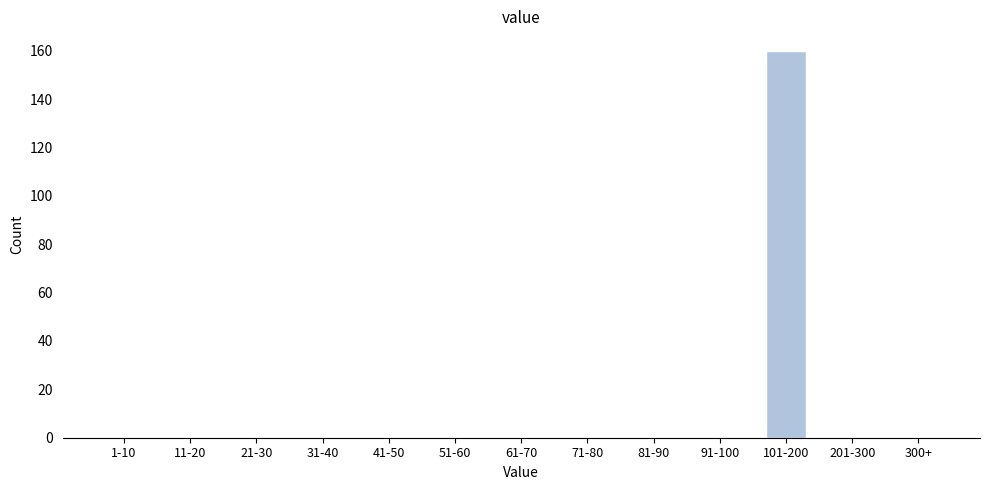

Reading left to right, what are all the values shown in this chart?

1-10=0	11-20=0	21-30=0	31-40=0	41-50=0	51-60=0	61-70=0	71-80=0	81-90=0	91-100=0	101-200=160	201-300=0	300+=0